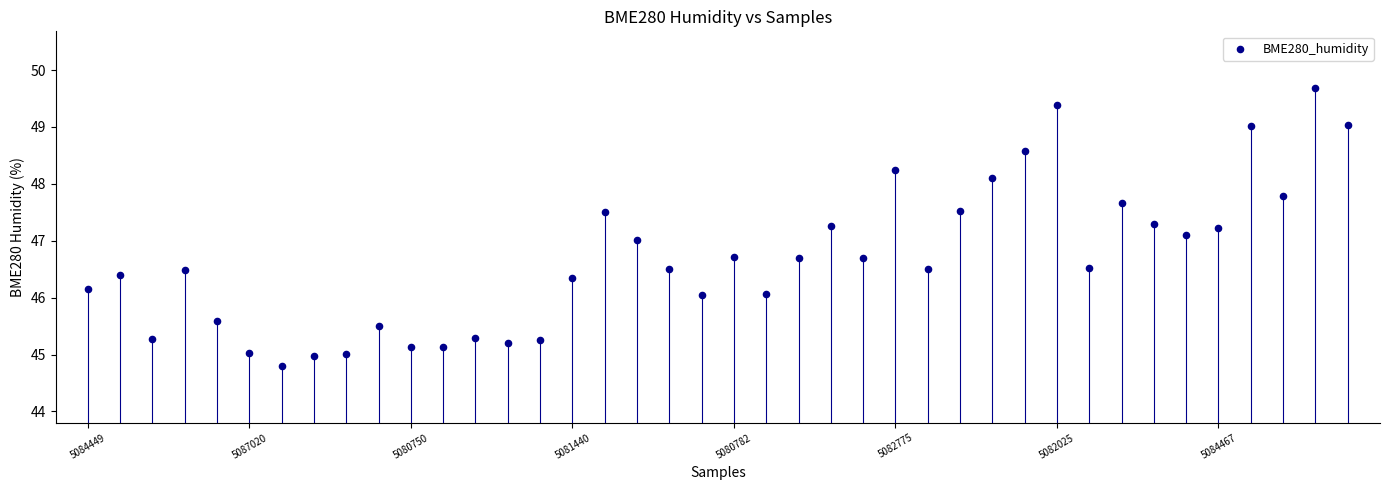

What is the range of Y values (max minus min)?

4.9